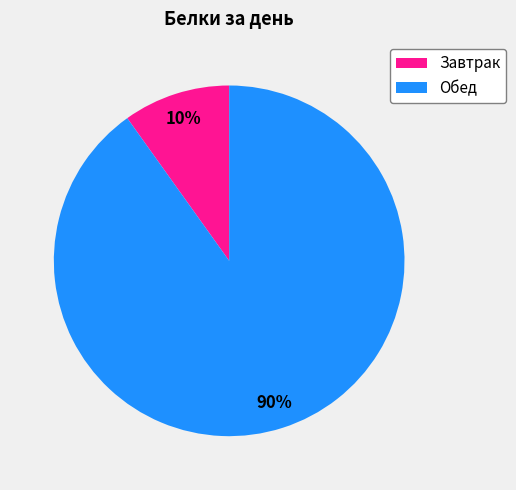

To the nearest percent, what is the average slice percentage?

50%